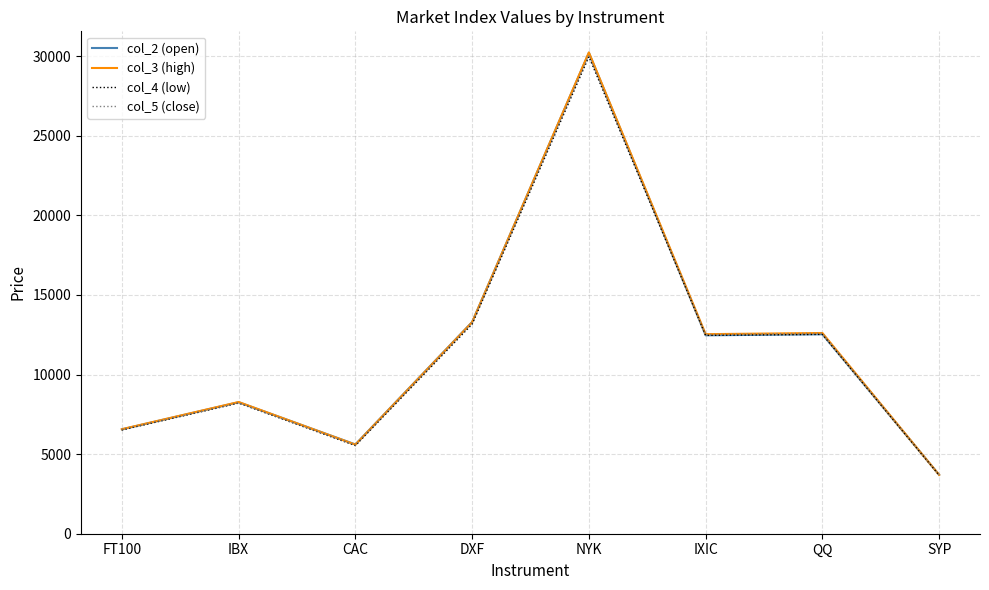

Is it true that col_4 (low) equals 5535.4 at CAC?

True